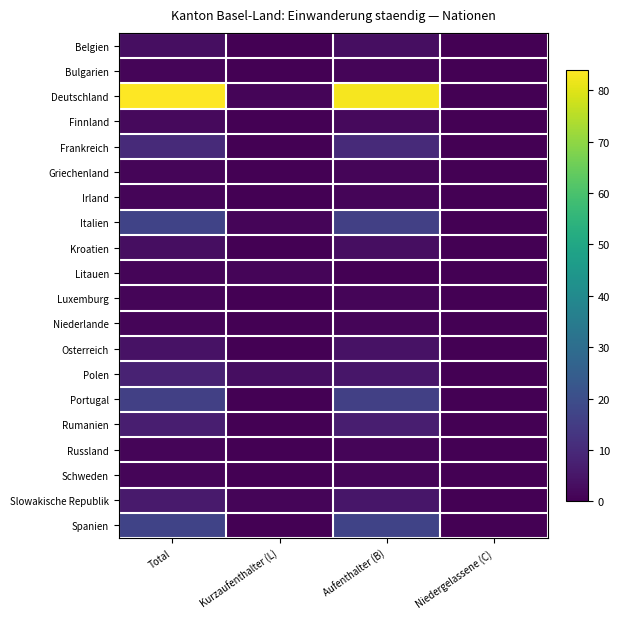

Which series has the largest range (max minus min)?

Deutschland